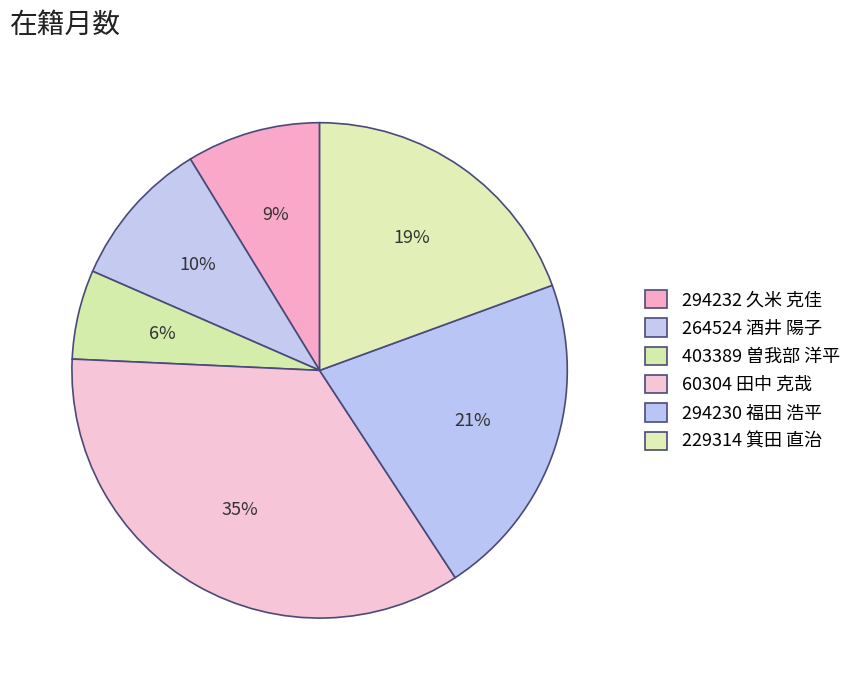

Rank the categories by value from highest to lowest.

60304 田中 克哉, 294230 福田 浩平, 229314 箕田 直治, 264524 酒井 陽子, 294232 久米 克佳, 403389 曽我部 洋平